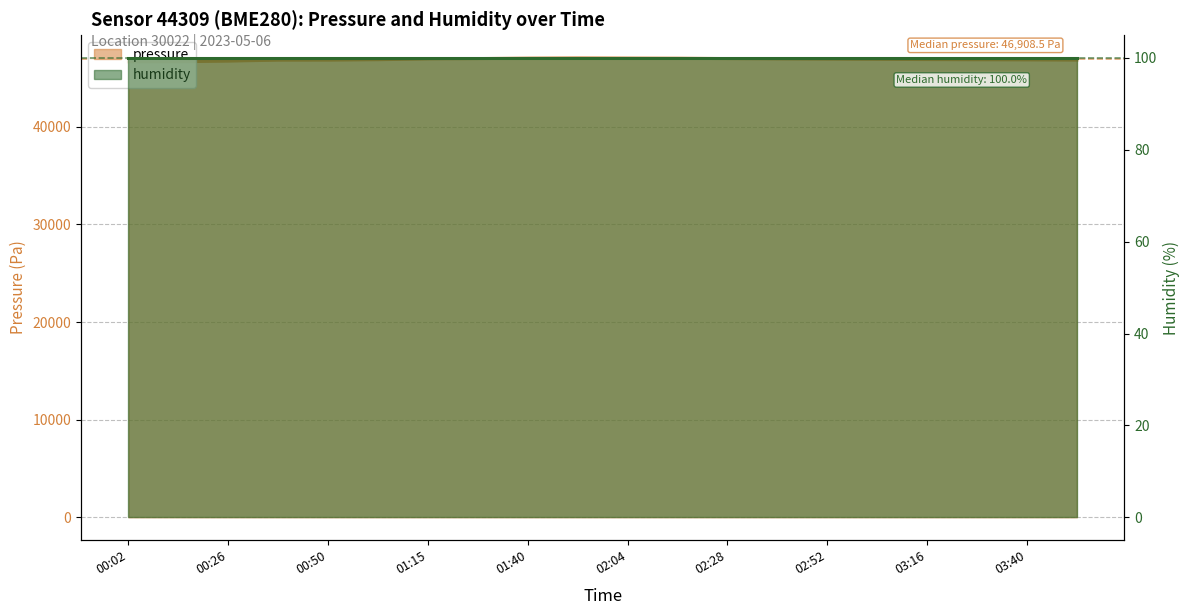

List the labels in order of value, largest first.

01:52, 02:04, 01:40, 02:16, 01:27, 02:28, 01:15, 02:40, 02:52, 03:04, 03:16, 01:02, 03:28, 03:40, 03:52, 00:50, 00:38, 00:26, 00:14, 00:02